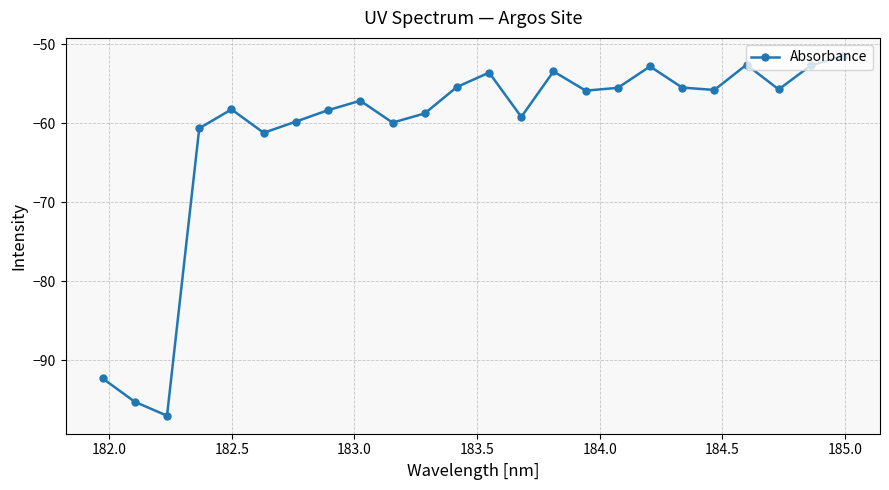

What is the smallest value displayed?

-97.0